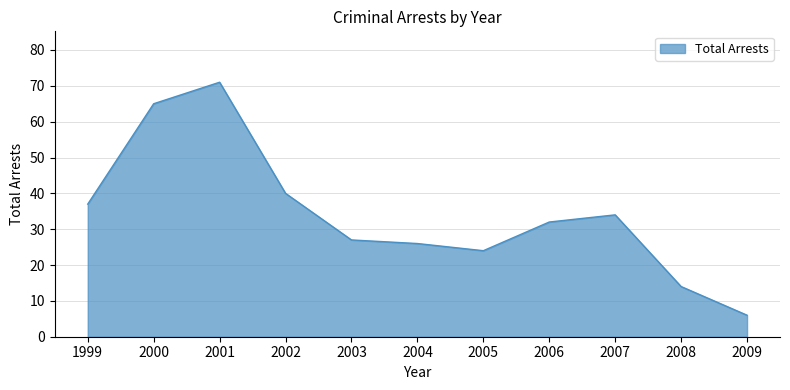

List the labels in order of value, largest first.

2001, 2000, 2002, 1999, 2007, 2006, 2003, 2004, 2005, 2008, 2009